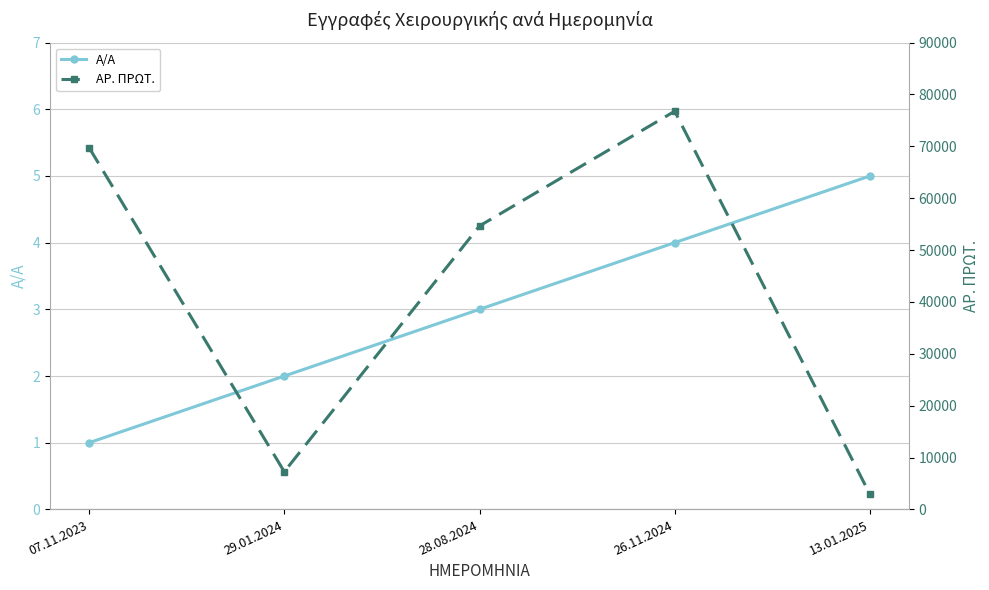

List the series in order of their overall mean, lowest first.

Α/Α, ΑΡ. ΠΡΩΤ.